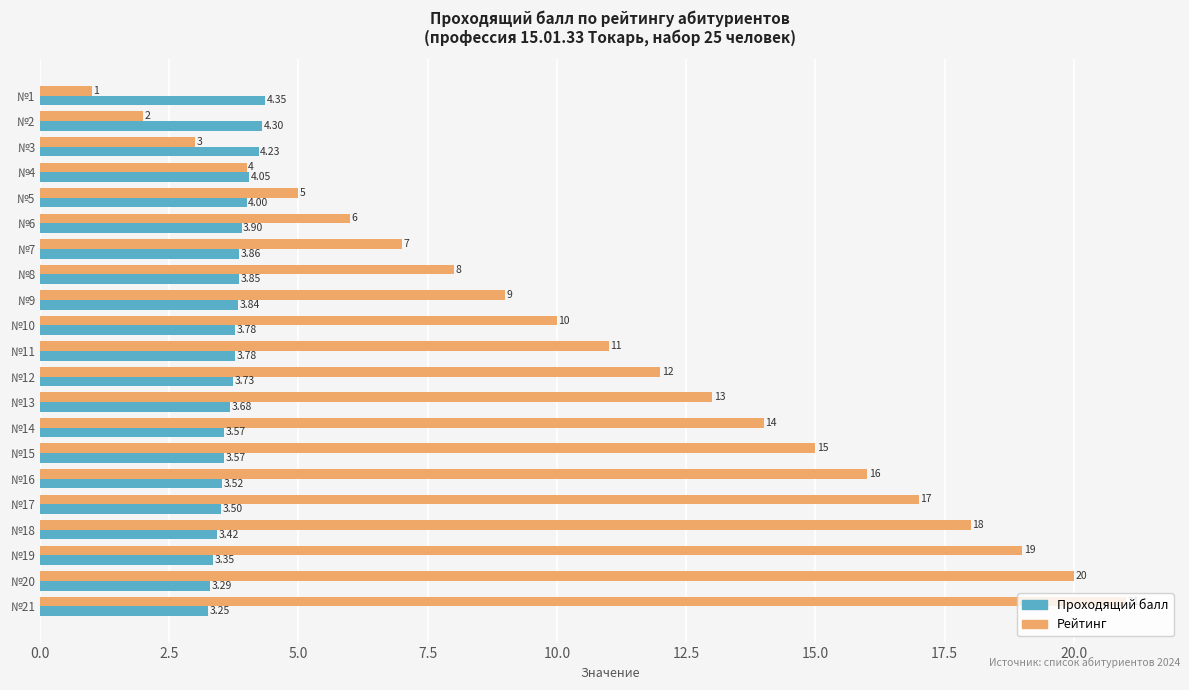

What is the difference between the Рейтинг values at №13 and №14?

1.0